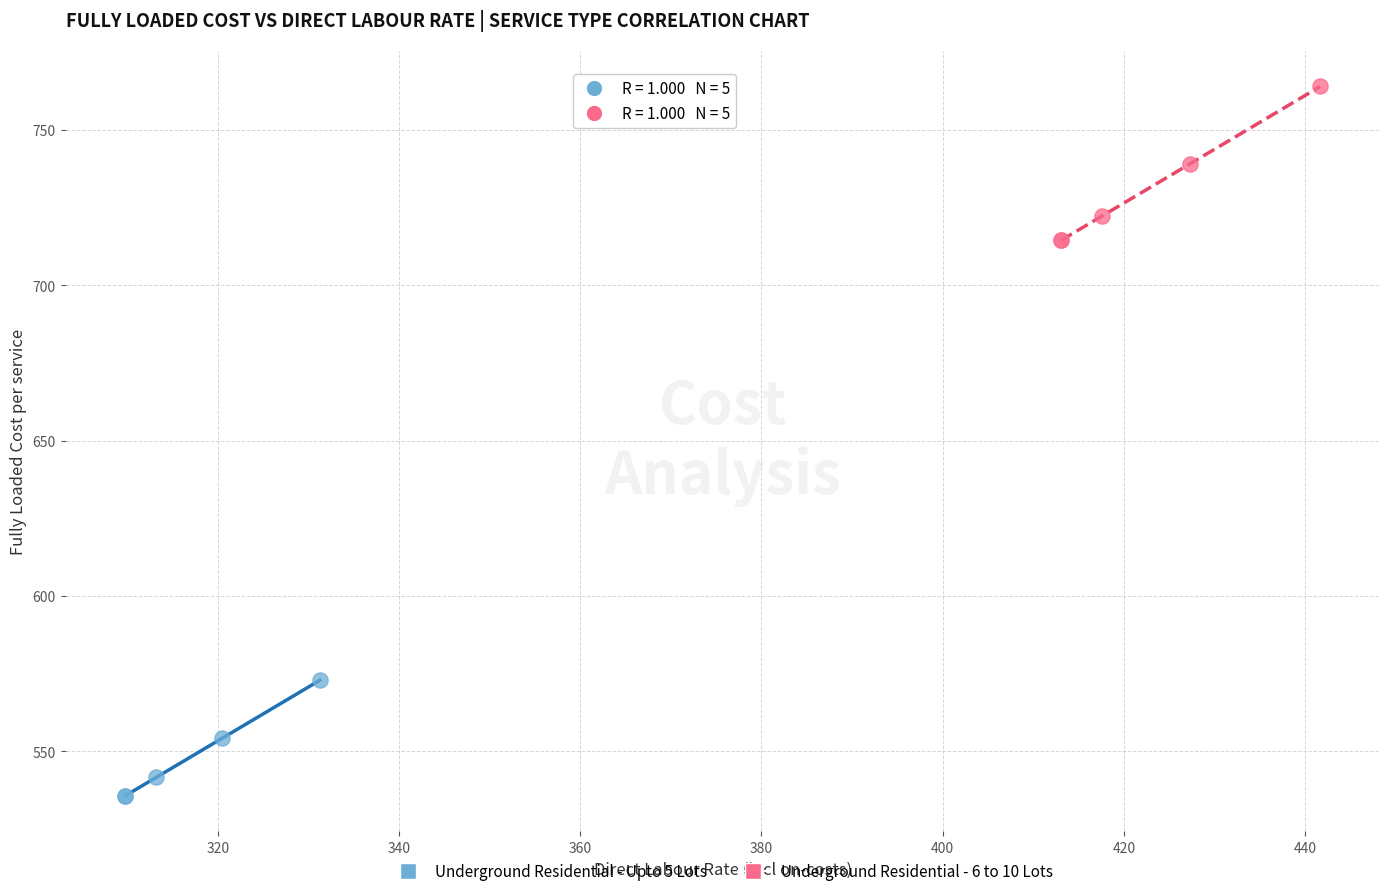

Which series reaches the maximum Y coordinate?

Underground Residential - 6 to 10 Lots